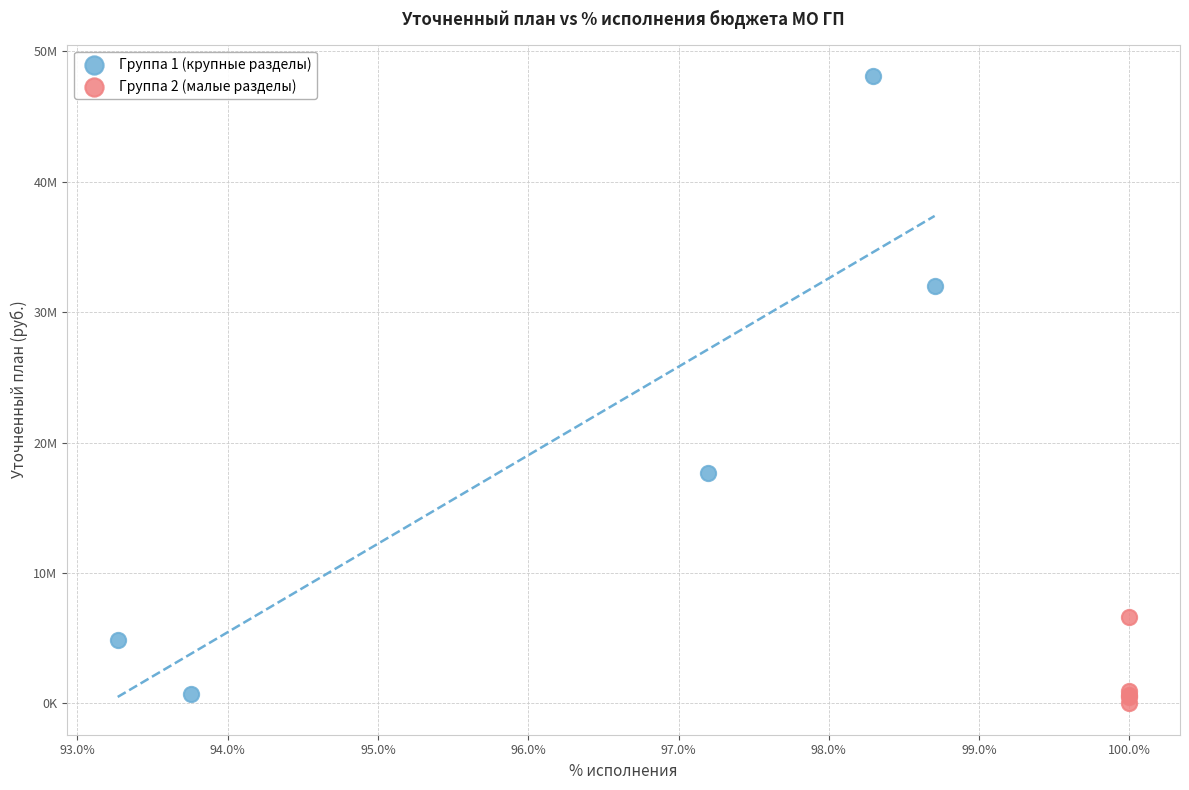

What are all the series names shown in the legend?

Группа 1 (крупные разделы), Группа 2 (малые разделы)